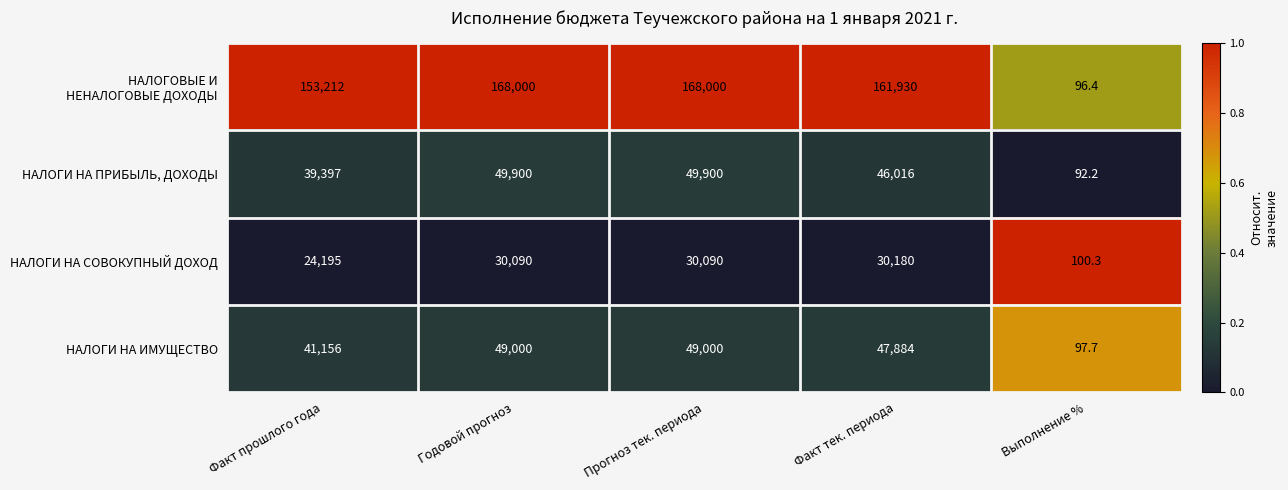

What is the spread (max minus min) of values at Факт прошлого года?

129017.0